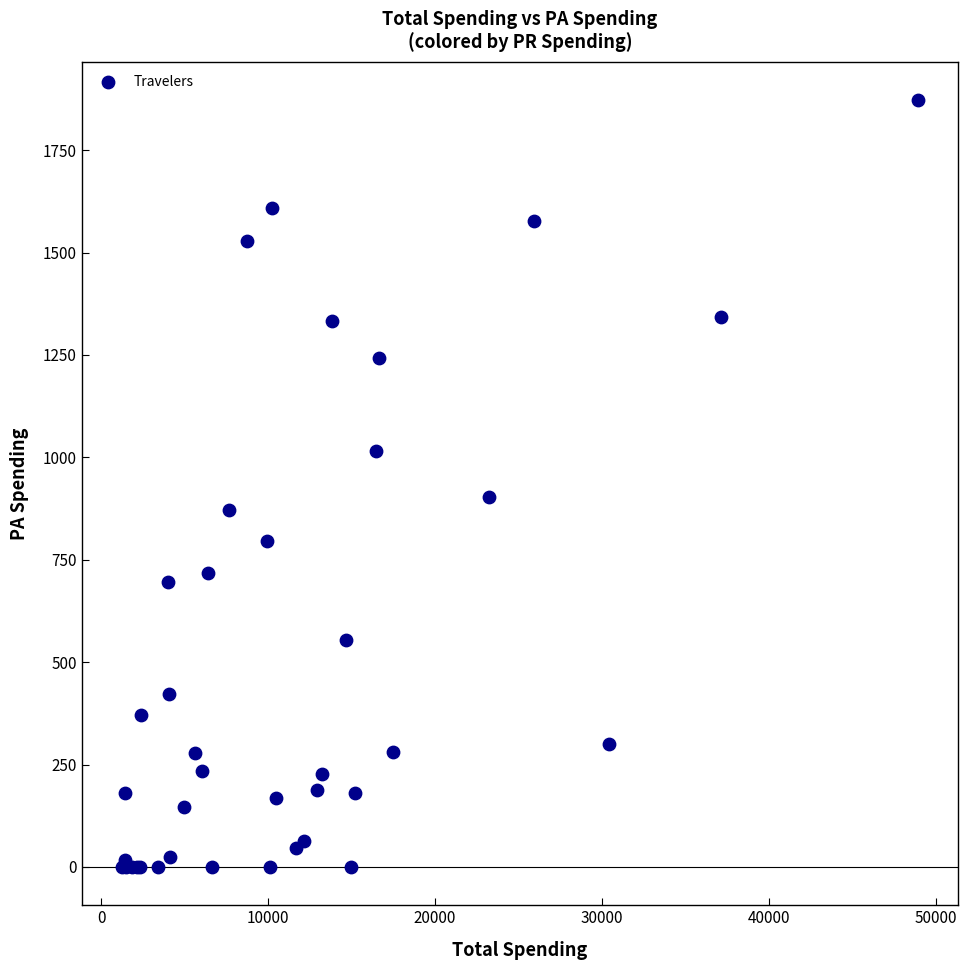

What Y value in the scatter plot is closest to 935?

904.1